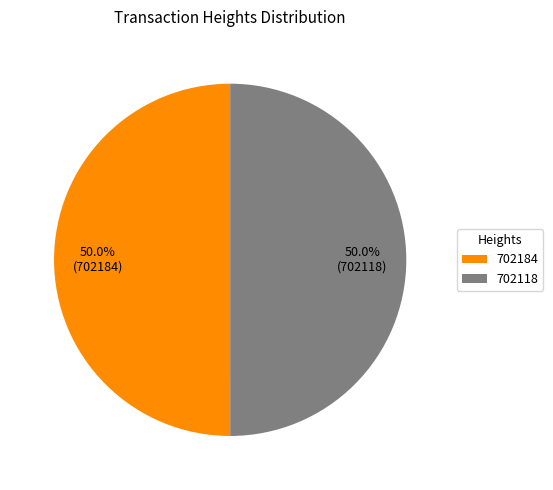

What portion of the pie excludes 702184?

50.0%